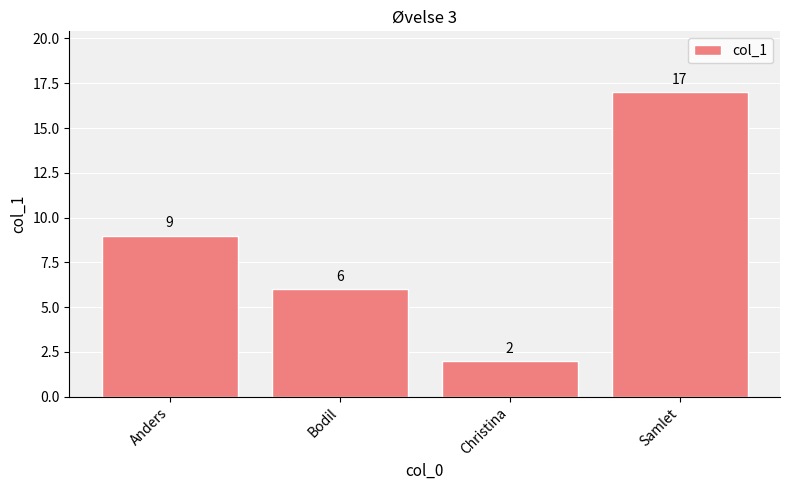

True or false: the data shows 9 at Anders.

True